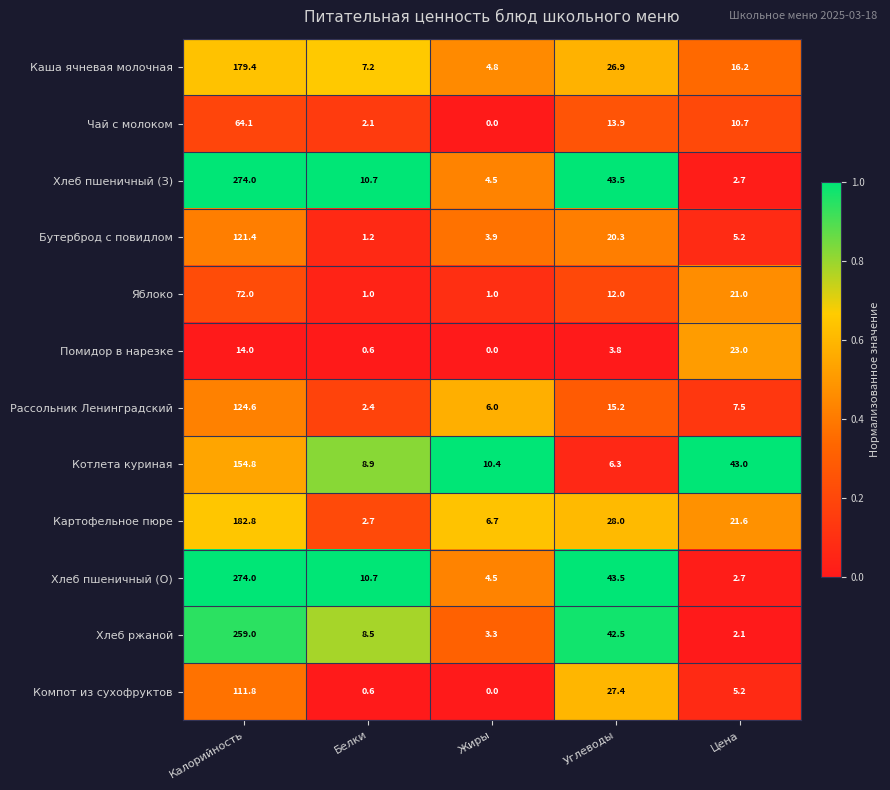

What is the difference between the maximum and minimum values in the Помидор в нарезке series?

23.0